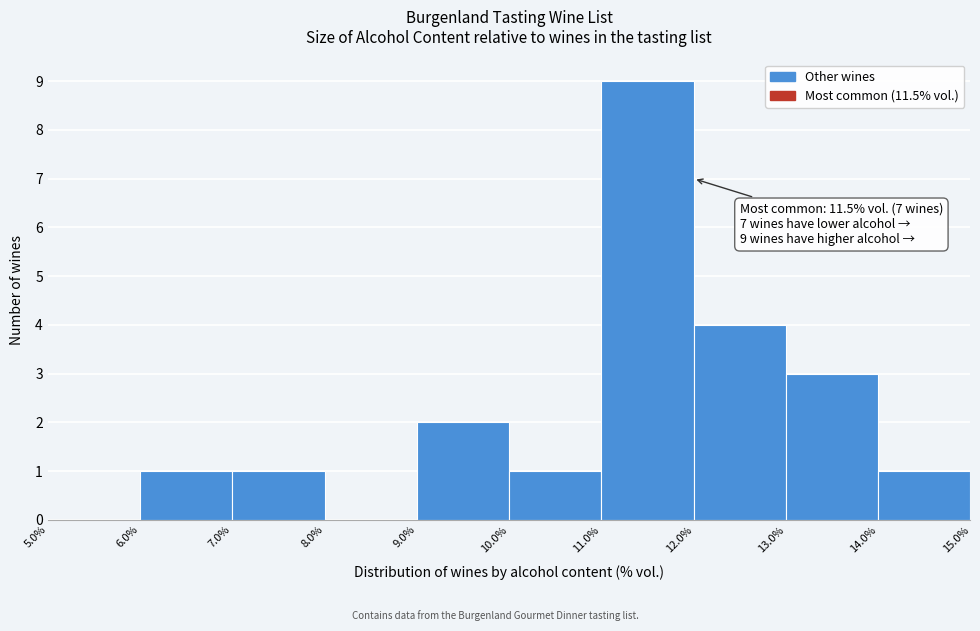

Over which range of the x-axis is the bar tallest?

11.0% to 12.0%